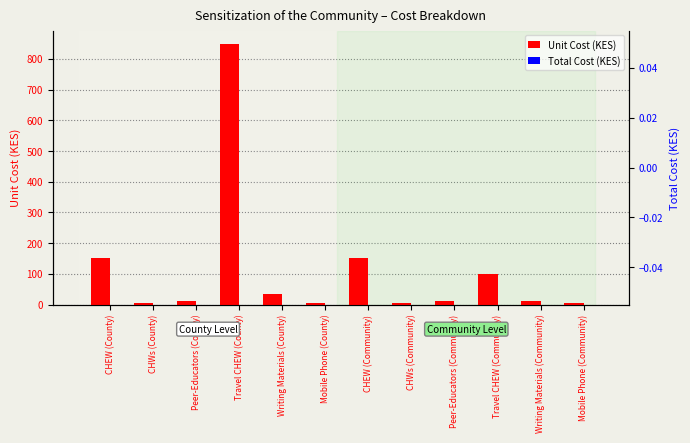

True or false: Unit Cost (KES) has a value of 215.8 at CHEW (Community).

False